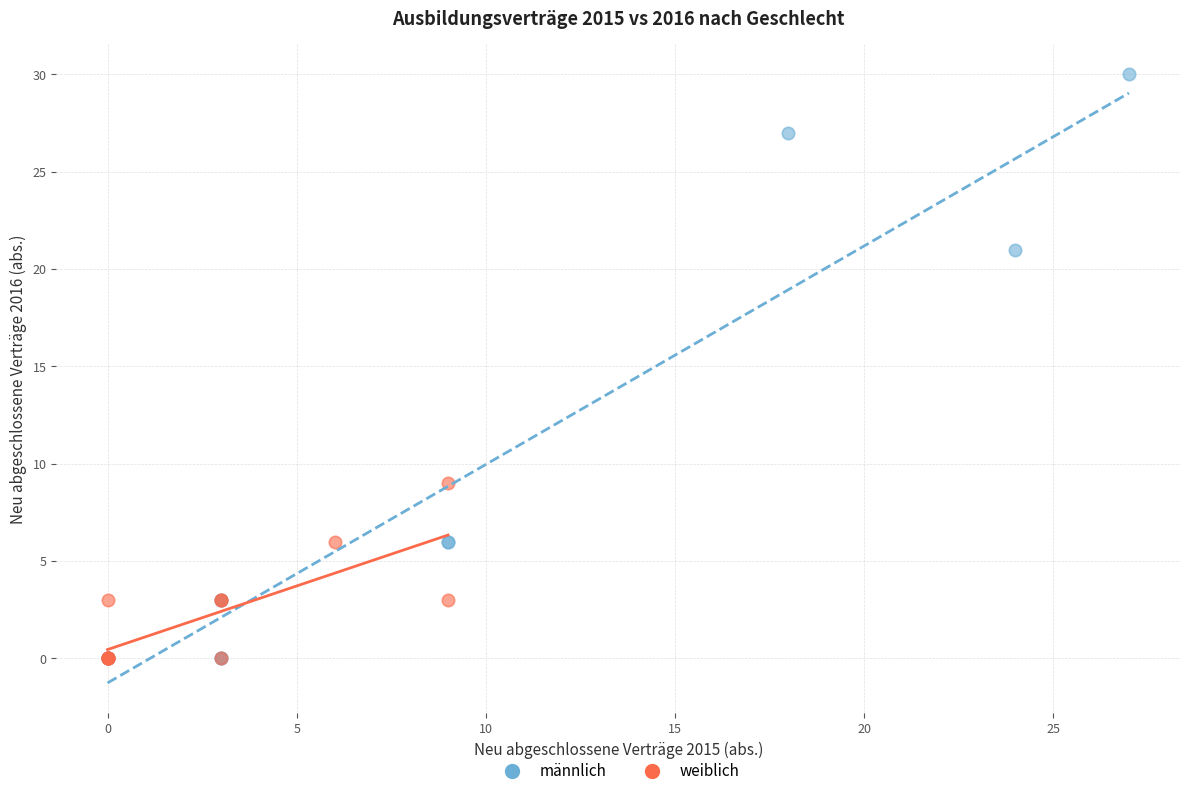

Which series contains the highest Y value?

männlich